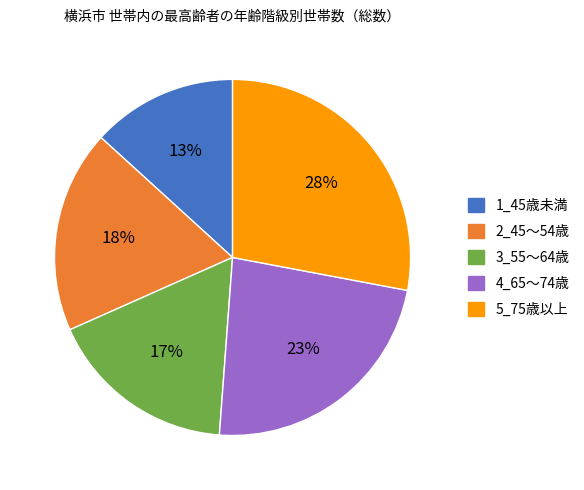

Do 5_75歳以上 and 1_45歳未満 together represent more than half of the pie?

No